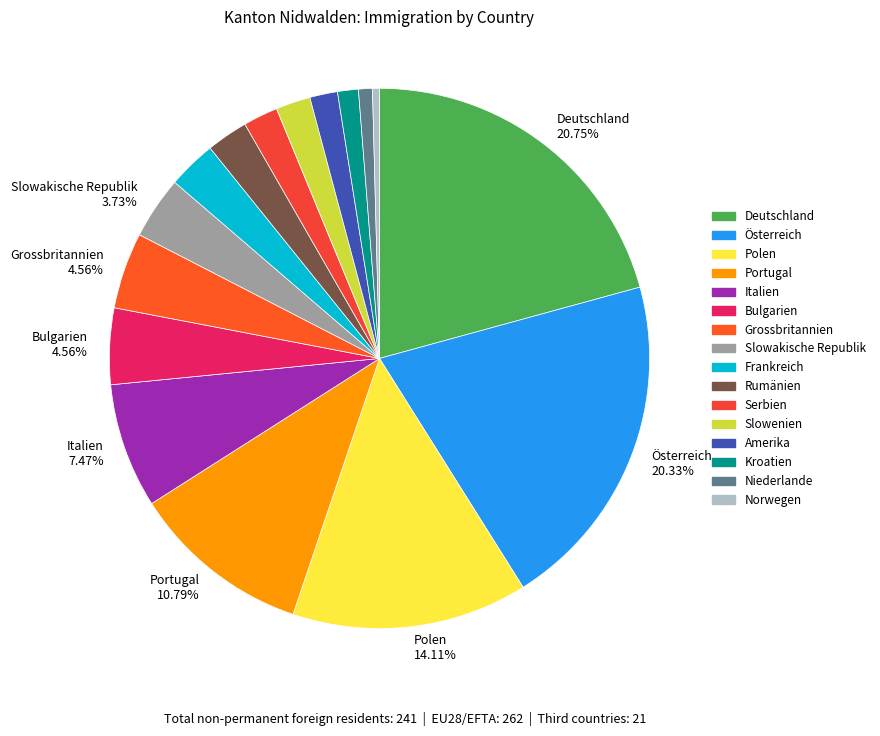

How many segments does this pie chart have?

16